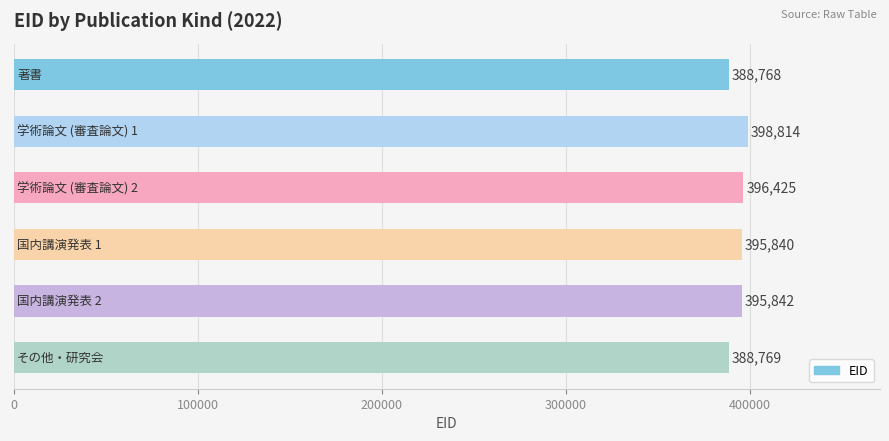

Reading bottom to top, transcribe all the data shown in this chart.

388769	395842	395840	396425	398814	388768